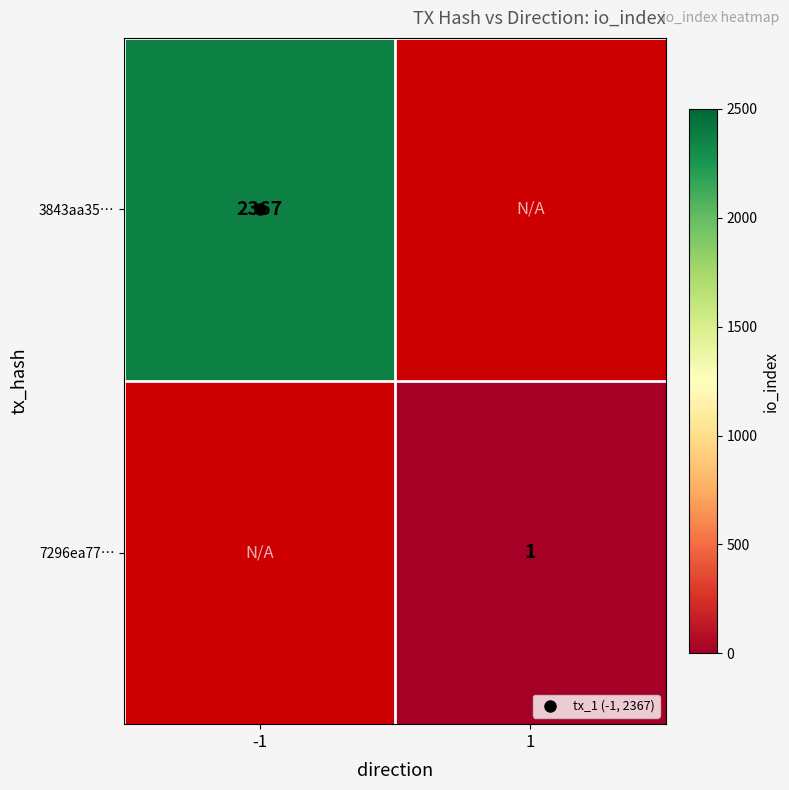

Is the value of 3843aa35… at 1 greater than the value of 7296ea77… at -1?

No